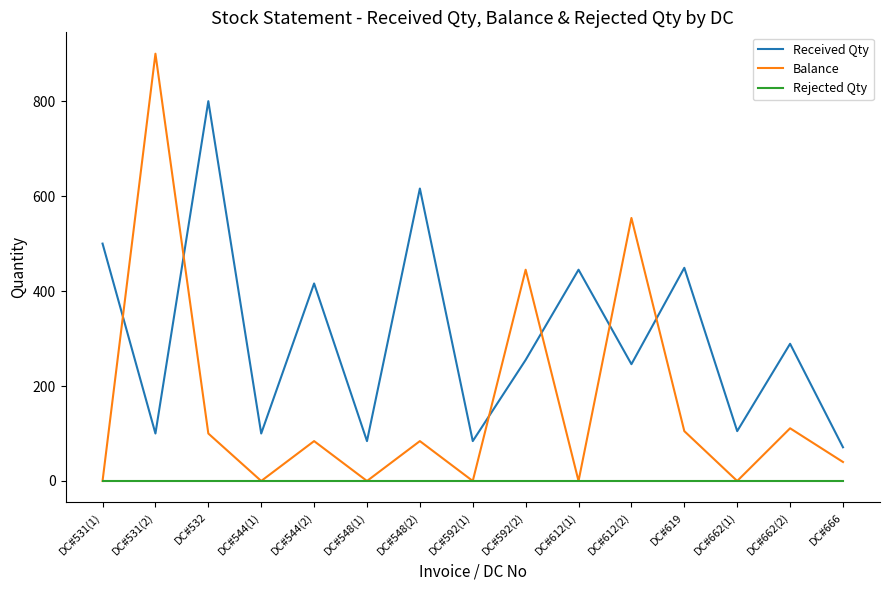

What value does the Received Qty series have at DC#531(2)?

100